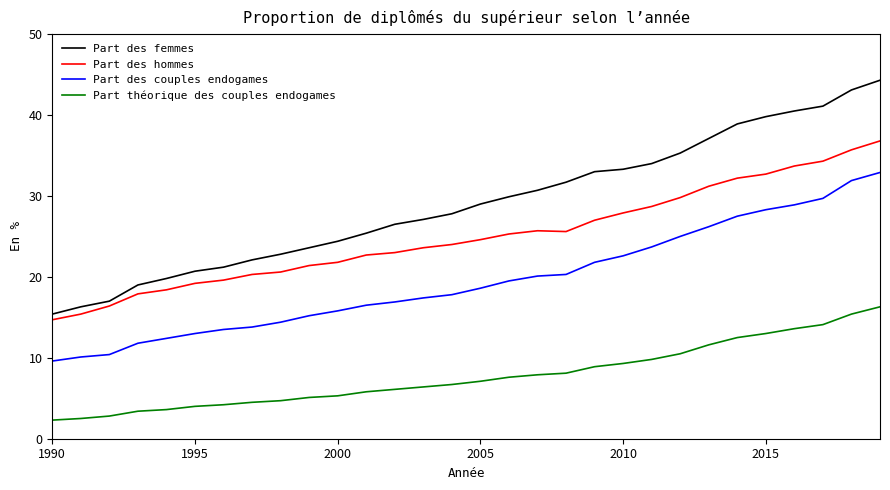

How many lines are shown in the chart?

4